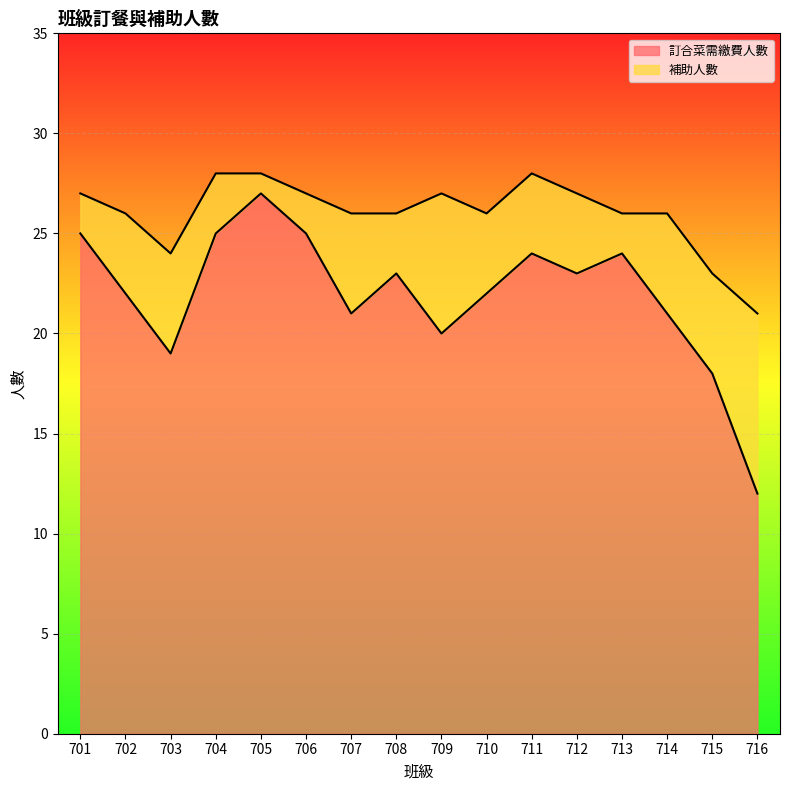

Does the chart display data point markers on the line(s)?

No